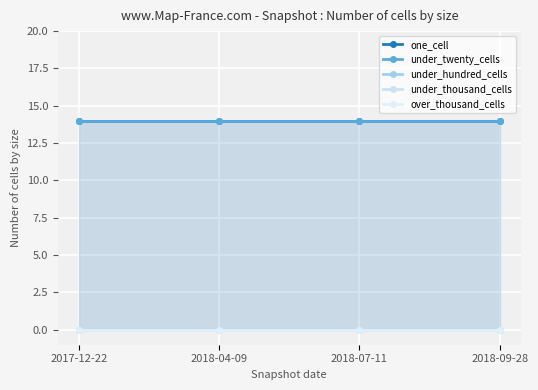

Which has a higher value, 2017-12-22 or 2018-07-11?

2017-12-22